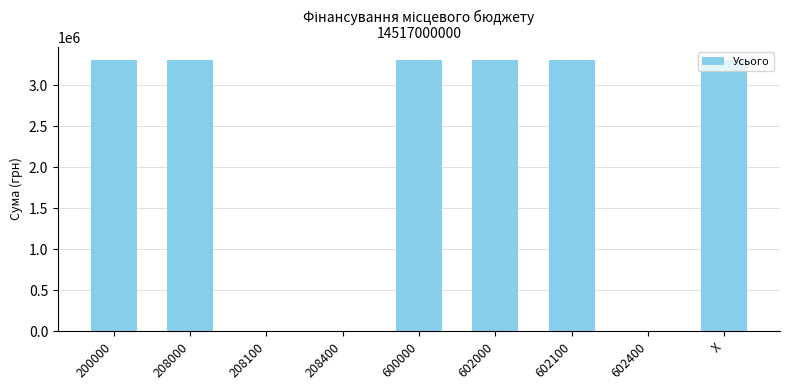

The value at X is 3306355.2. True or false?

True